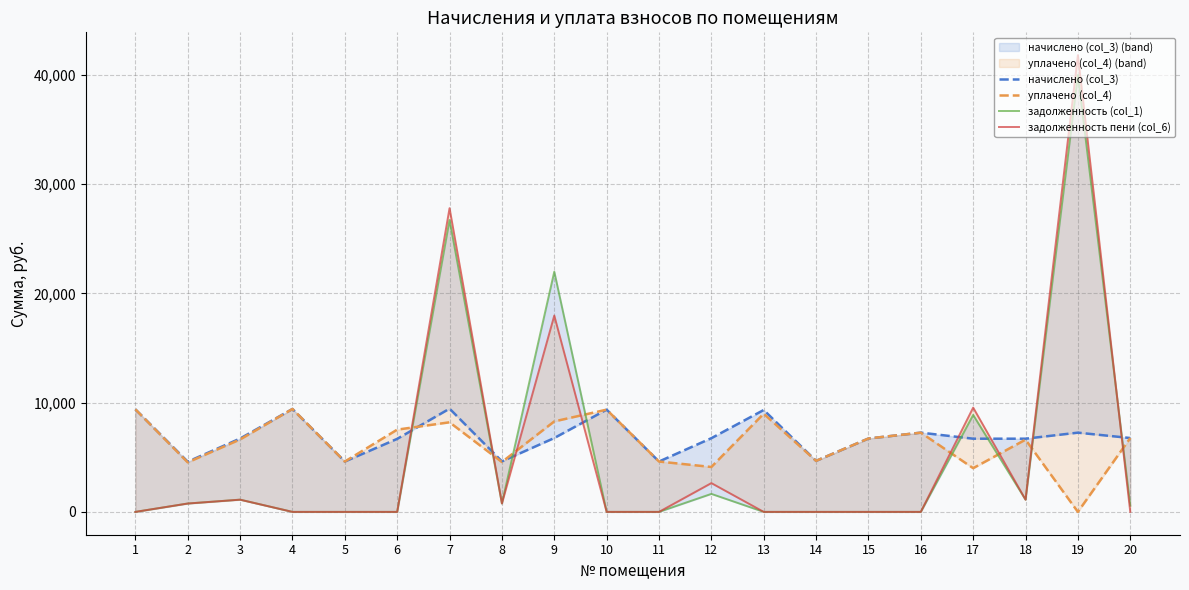

What is the difference between the уплачено (col_4) values at 16 and 13?

1733.0